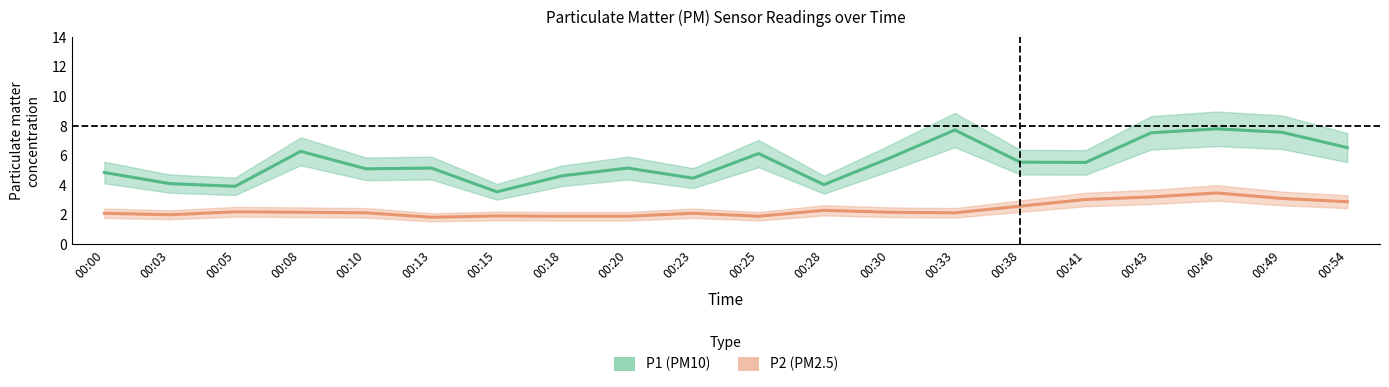

Reading left to right, transcribe all the data shown in this chart.

P1: 00:00=4.8	00:03=4.1	00:05=3.9	00:08=6.3	00:10=5.1	00:13=5.2	00:15=3.5	00:18=4.6	00:20=5.2	00:23=4.5	00:25=6.1	00:28=4.0	00:30=5.8	00:33=7.7	00:38=5.5	00:41=5.5	00:43=7.5	00:46=7.8	00:49=7.6	00:54=6.5
P2: 00:00=2.1	00:03=2.0	00:05=2.2	00:08=2.2	00:10=2.1	00:13=1.8	00:15=1.9	00:18=1.9	00:20=1.9	00:23=2.1	00:25=1.9	00:28=2.3	00:30=2.2	00:33=2.1	00:38=2.6	00:41=3.0	00:43=3.2	00:46=3.5	00:49=3.1	00:54=2.9